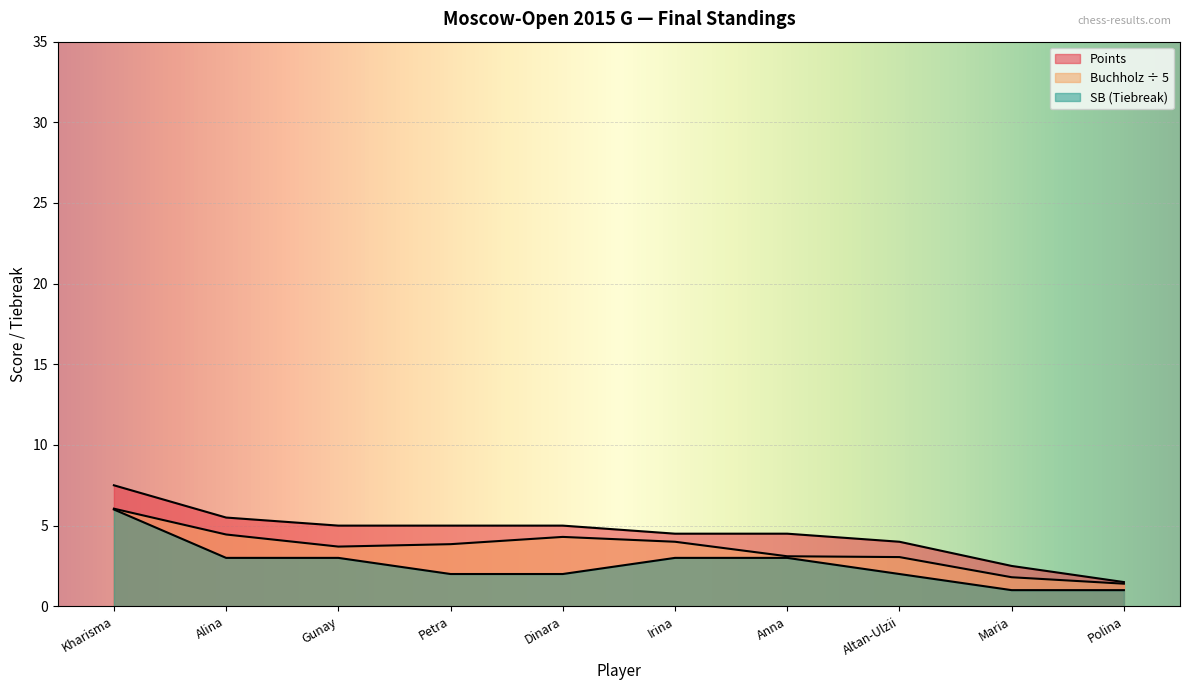

What is the total value across all series at Alina?

12.9